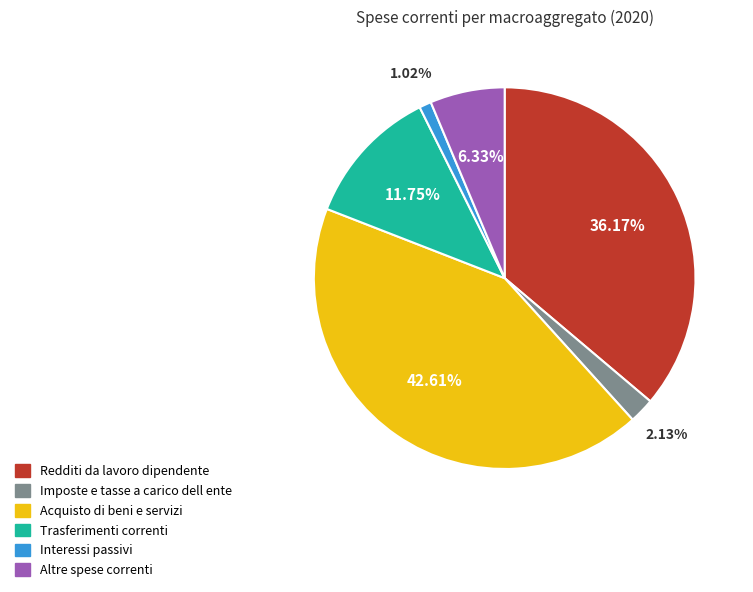

Combined, what portion of the pie is Trasferimenti correnti and Altre spese correnti?

18.1%